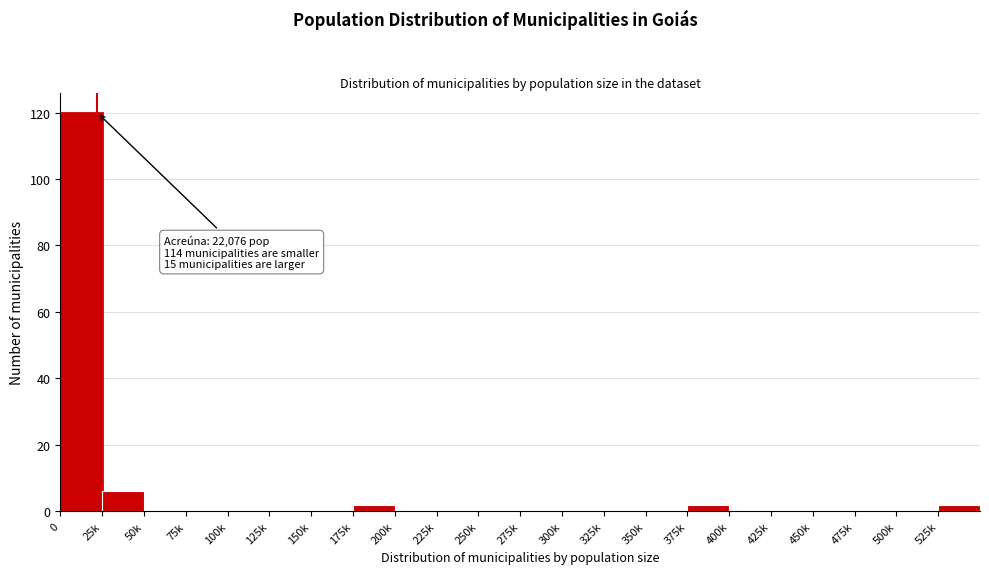

Reading left to right, transcribe all the data shown in this chart.

0=120	25k=6	50k=0	75k=0	100k=0	125k=0	150k=0	175k=2	200k=0	225k=0	250k=0	275k=0	300k=0	325k=0	350k=0	375k=2	400k=0	425k=0	450k=0	475k=0	500k=0	525k=2